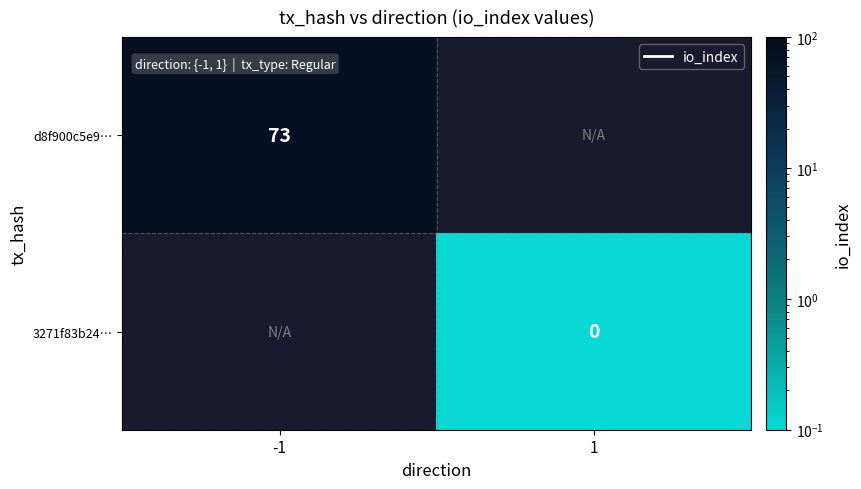

The d8f900c5e9… series shows 36.5 at -1. True or false?

False